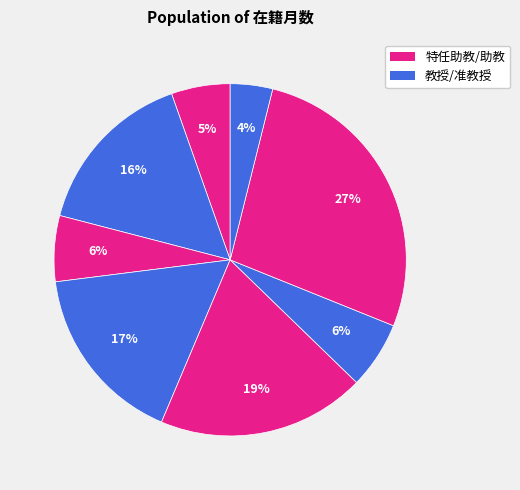

How many slices are in this pie chart?

8